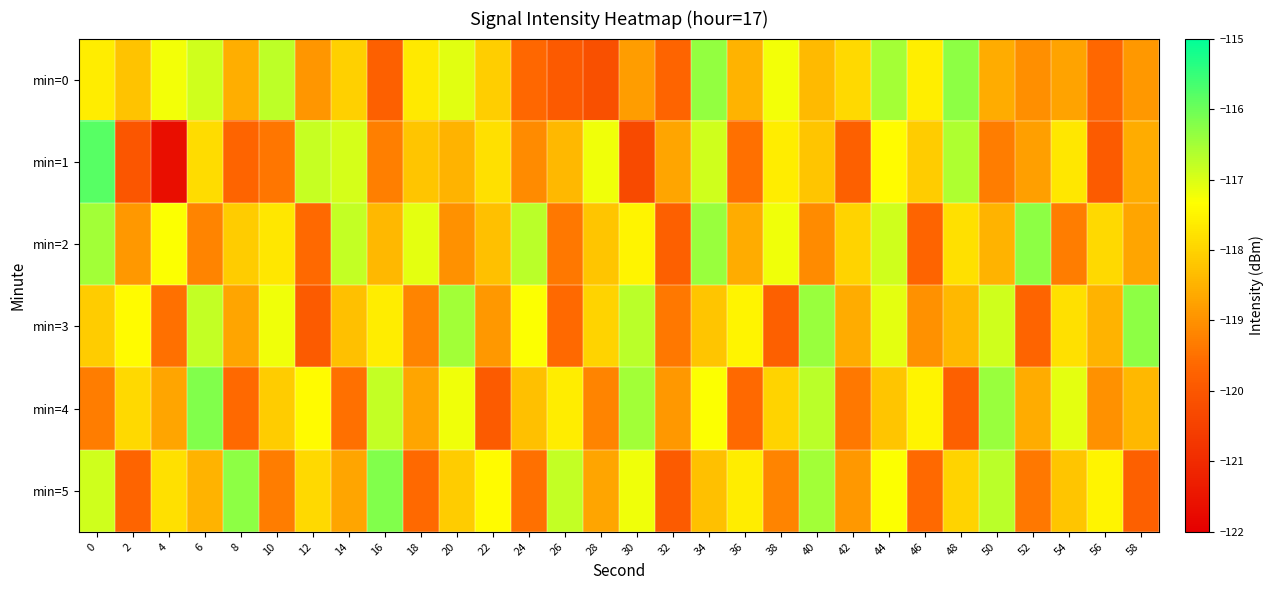

What is the greatest value displayed?

-115.8